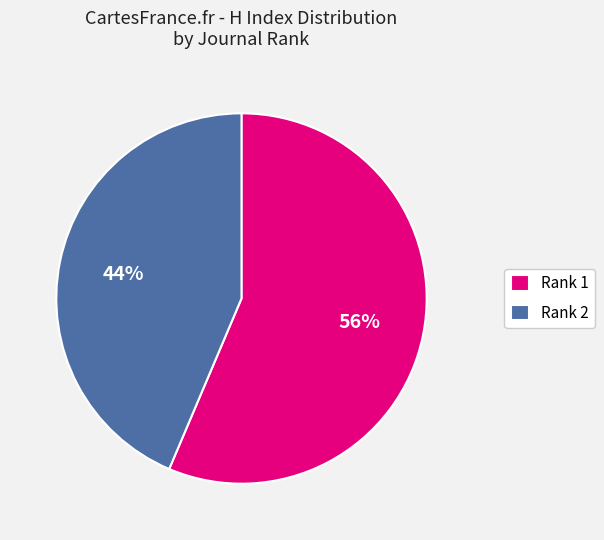

Combined, do Rank 2 and Rank 1 account for over 50%?

Yes